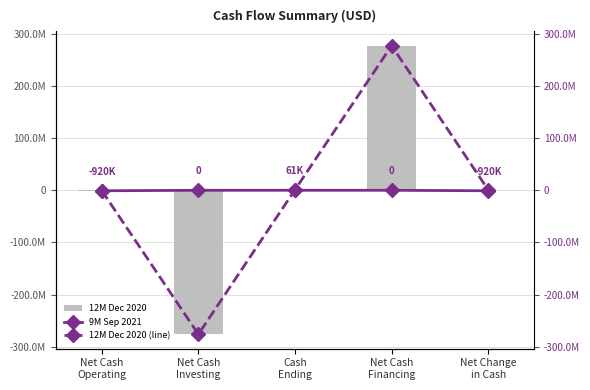

Between Net Change
in Cash and Net Cash
Financing, which is larger?

Net Cash
Financing